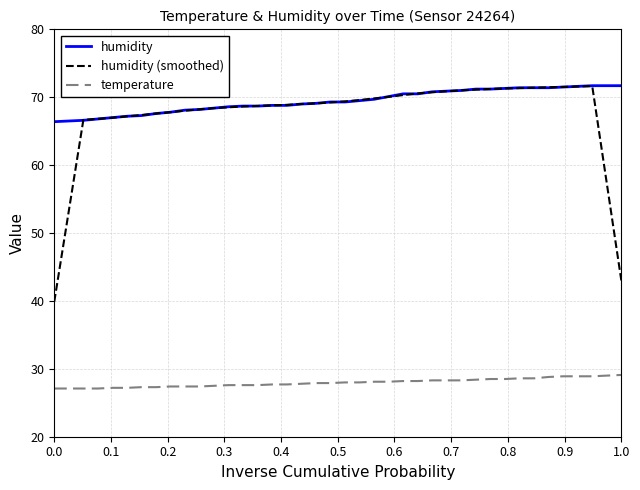

Which series has the largest range (max minus min)?

humidity (smoothed)